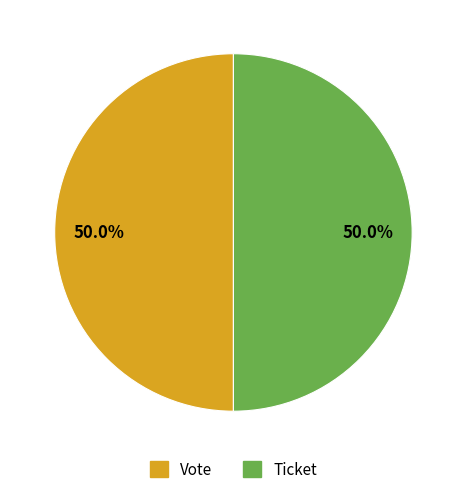

Approximately how many times larger is the value at Ticket compared to Vote?

1.0